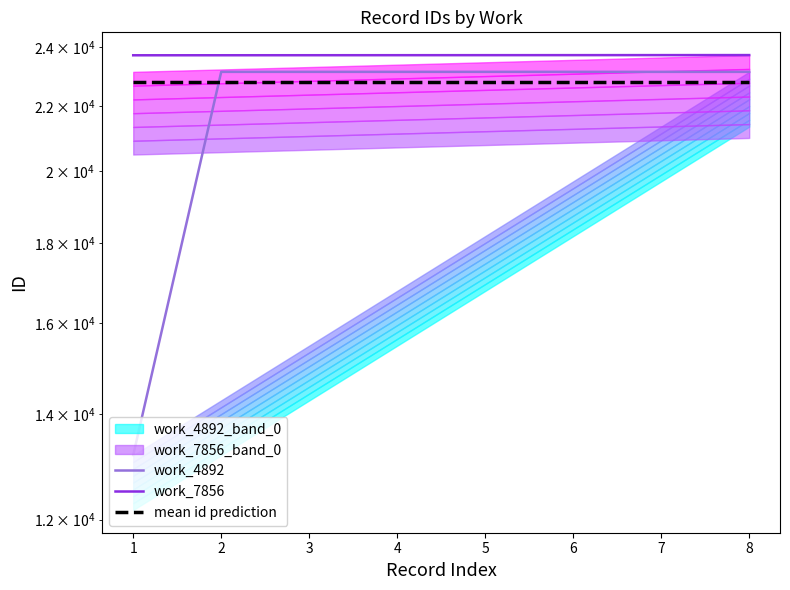

What is the average value of the mean id prediction series?

22799.6